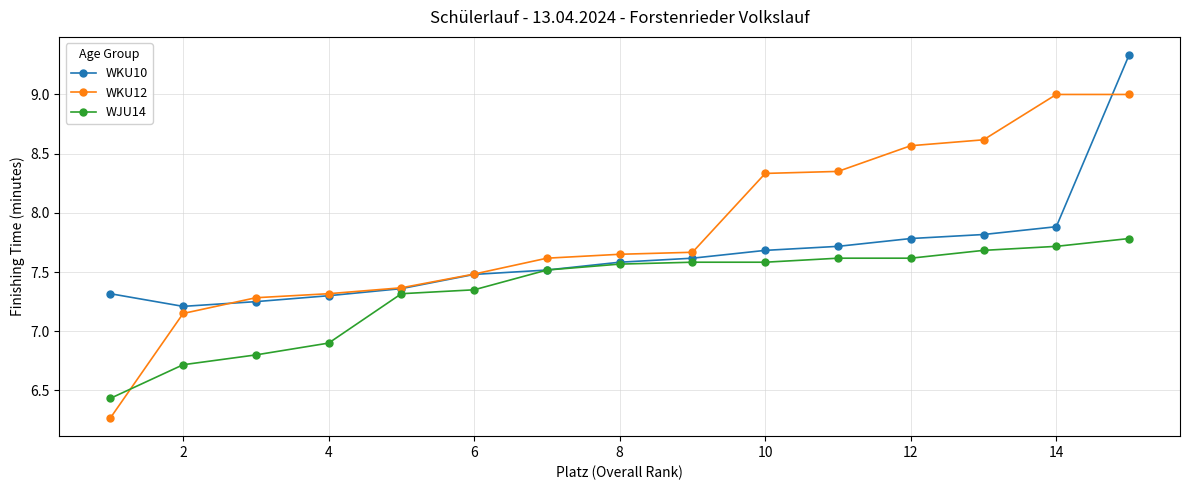

What is the value of the WKU10 point at the 15th from the left?

9.3